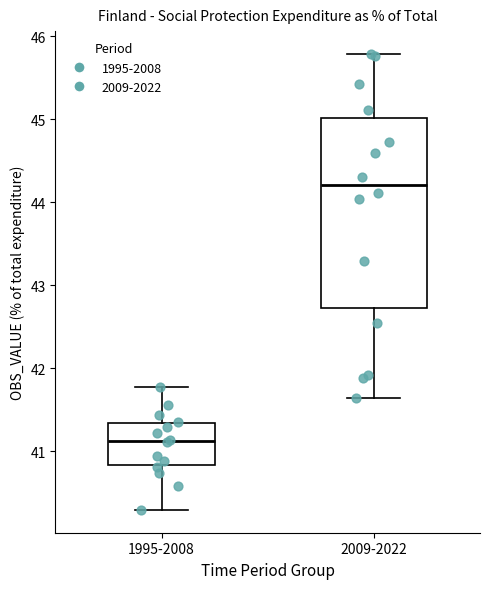

Comparing the boxes themselves (not the whiskers), which one is the tallest?

2009-2022